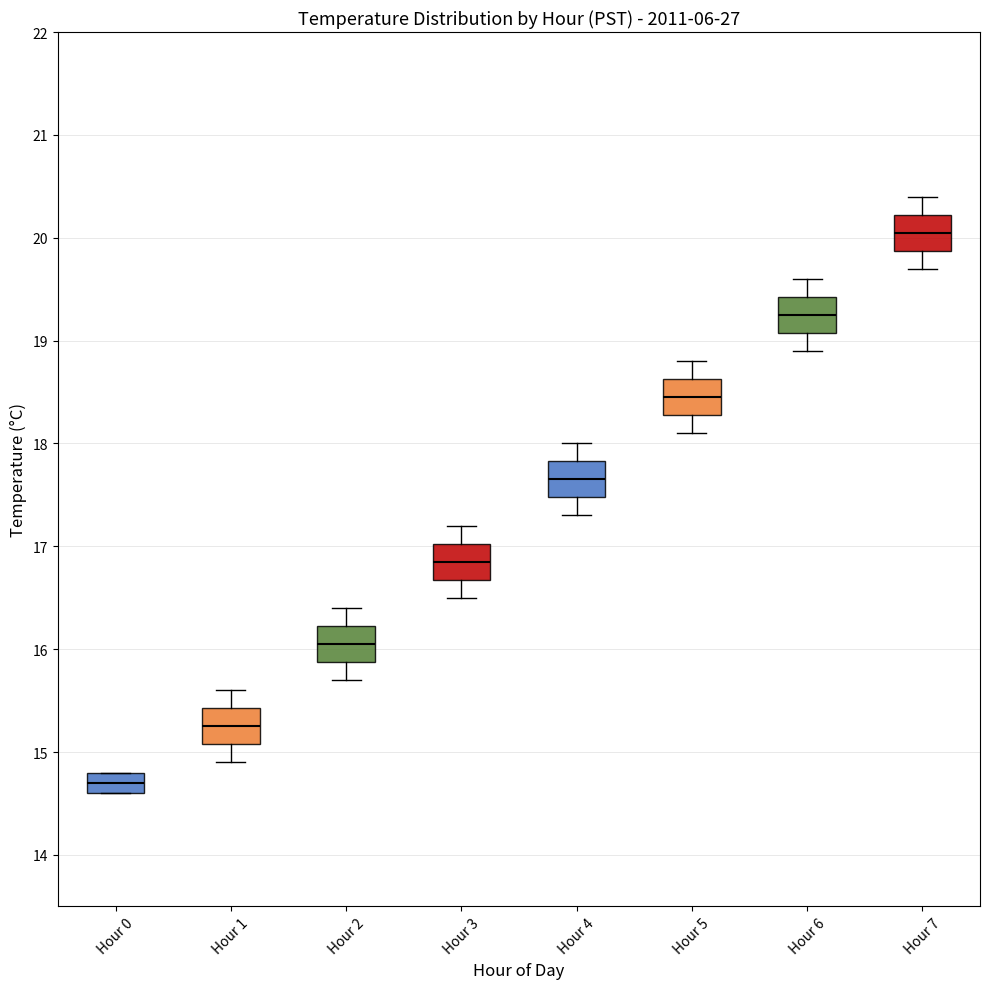

Reading left to right, transcribe this box plot: for each box, give where its median line is, the range the box spans, and where its two whiskers end, as read against the y-axis. The values are not printed on the chart, so give them approximately, as read against the axis.

Hour 0: median 14.7, box 14.6 to 14.8, whiskers 14.6 to 14.8
Hour 1: median 15.3, box 15.1 to 15.4, whiskers 14.9 to 15.6
Hour 2: median 16.1, box 15.9 to 16.2, whiskers 15.7 to 16.4
Hour 3: median 16.9, box 16.7 to 17.0, whiskers 16.5 to 17.2
Hour 4: median 17.7, box 17.5 to 17.8, whiskers 17.3 to 18.0
Hour 5: median 18.5, box 18.3 to 18.6, whiskers 18.1 to 18.8
Hour 6: median 19.3, box 19.1 to 19.4, whiskers 18.9 to 19.6
Hour 7: median 20.1, box 19.9 to 20.2, whiskers 19.7 to 20.4